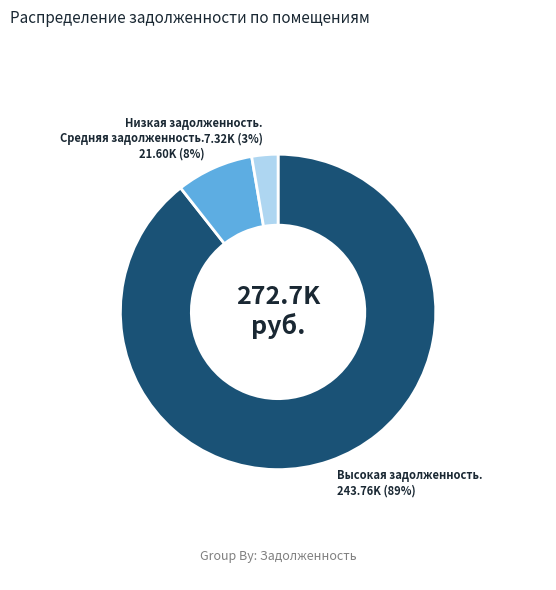

To the nearest percent, what is the average slice percentage?

33%